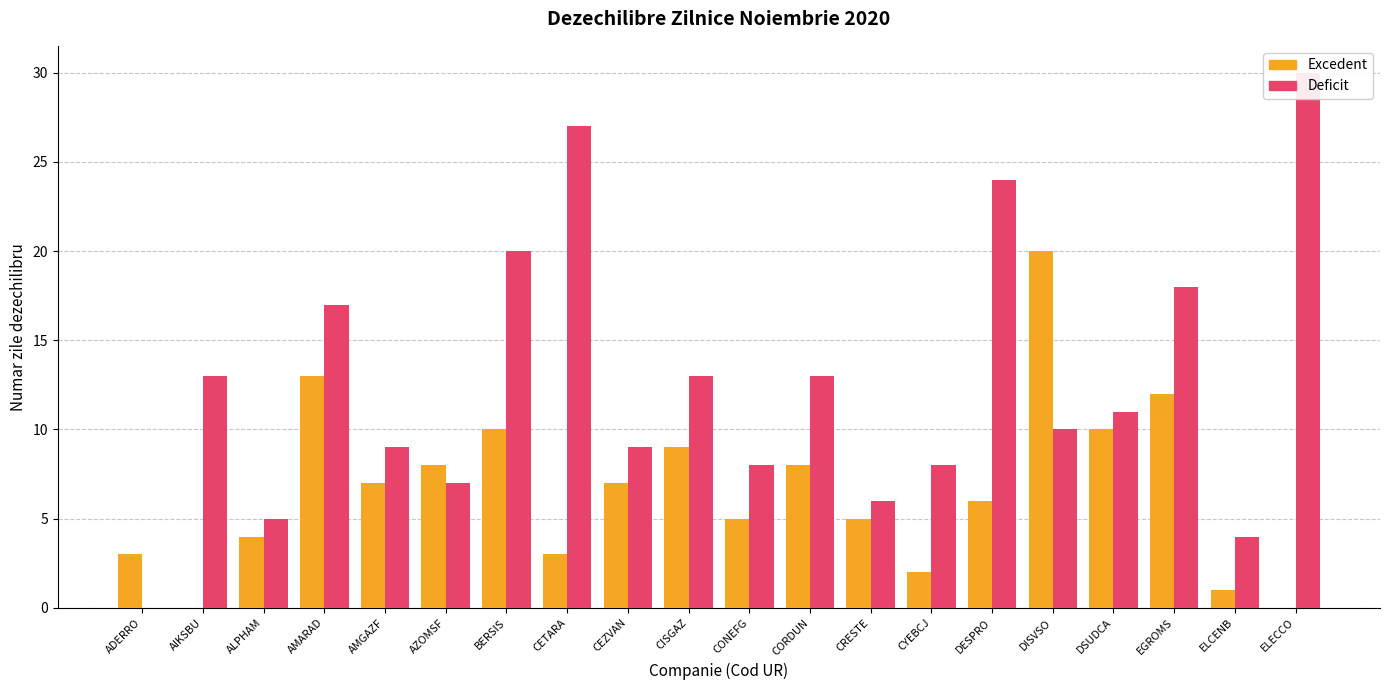

Rank the series at AMGAZF from highest to lowest value.

Deficit, Excedent